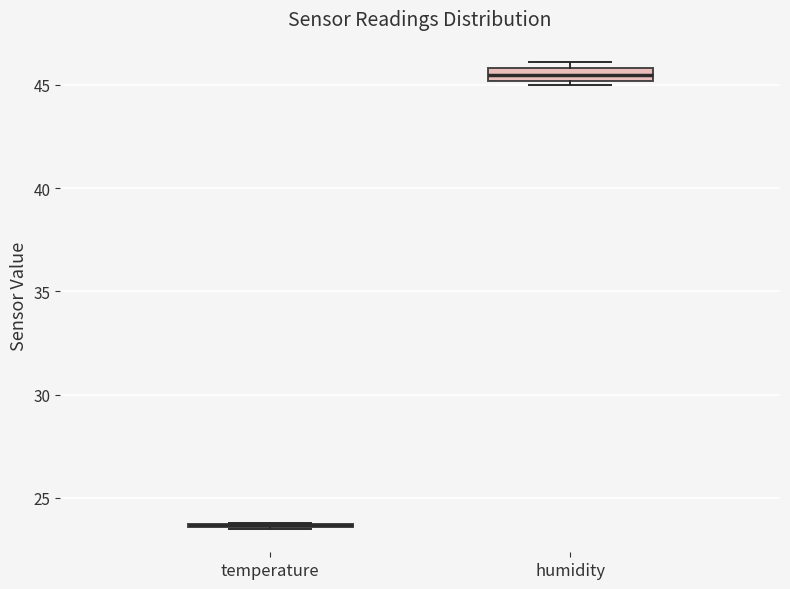

Where is the upper edge of the box for humidity on the y-axis? The values are not printed on the chart, so give them approximately, as read against the axis.

46.0